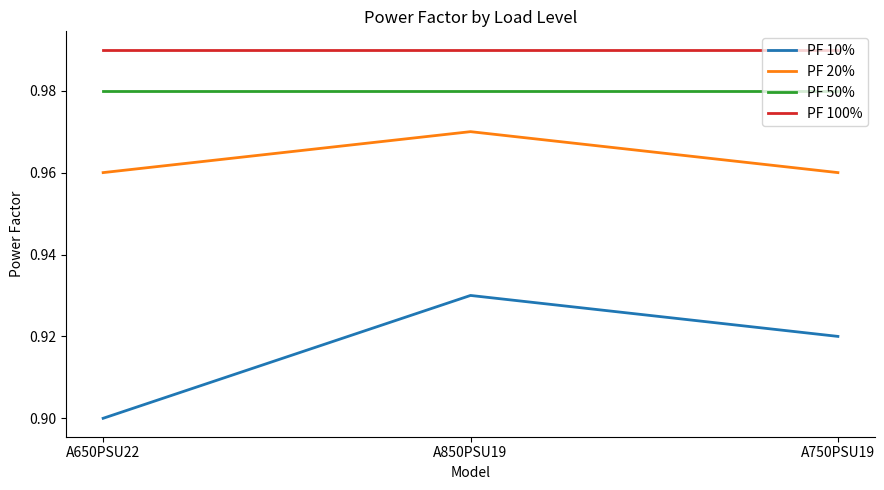

At which category does the chart reach its minimum across all series?

A650PSU22